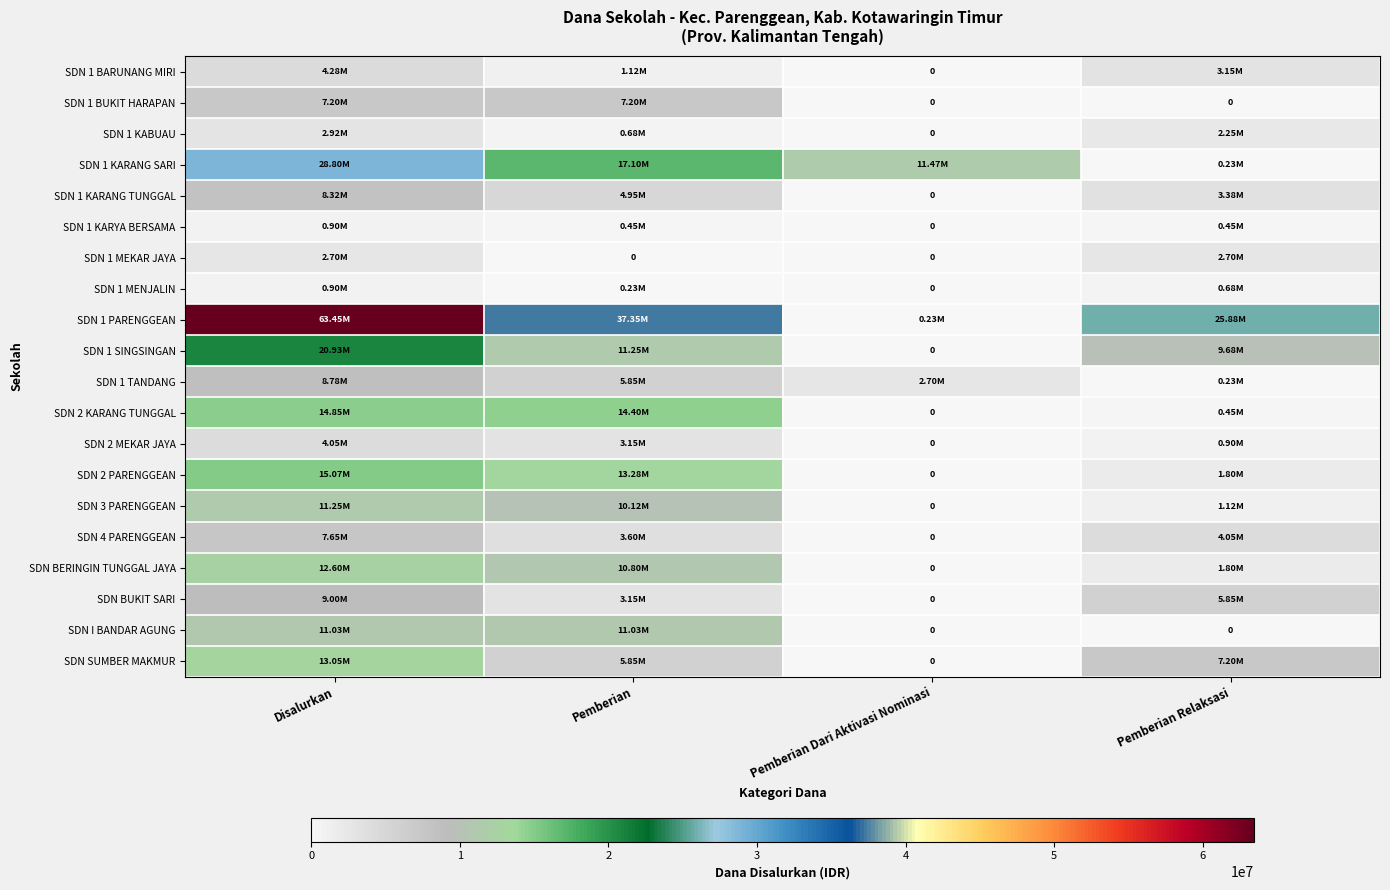

How many positive values does the SDN 1 KABUAU series have?

3